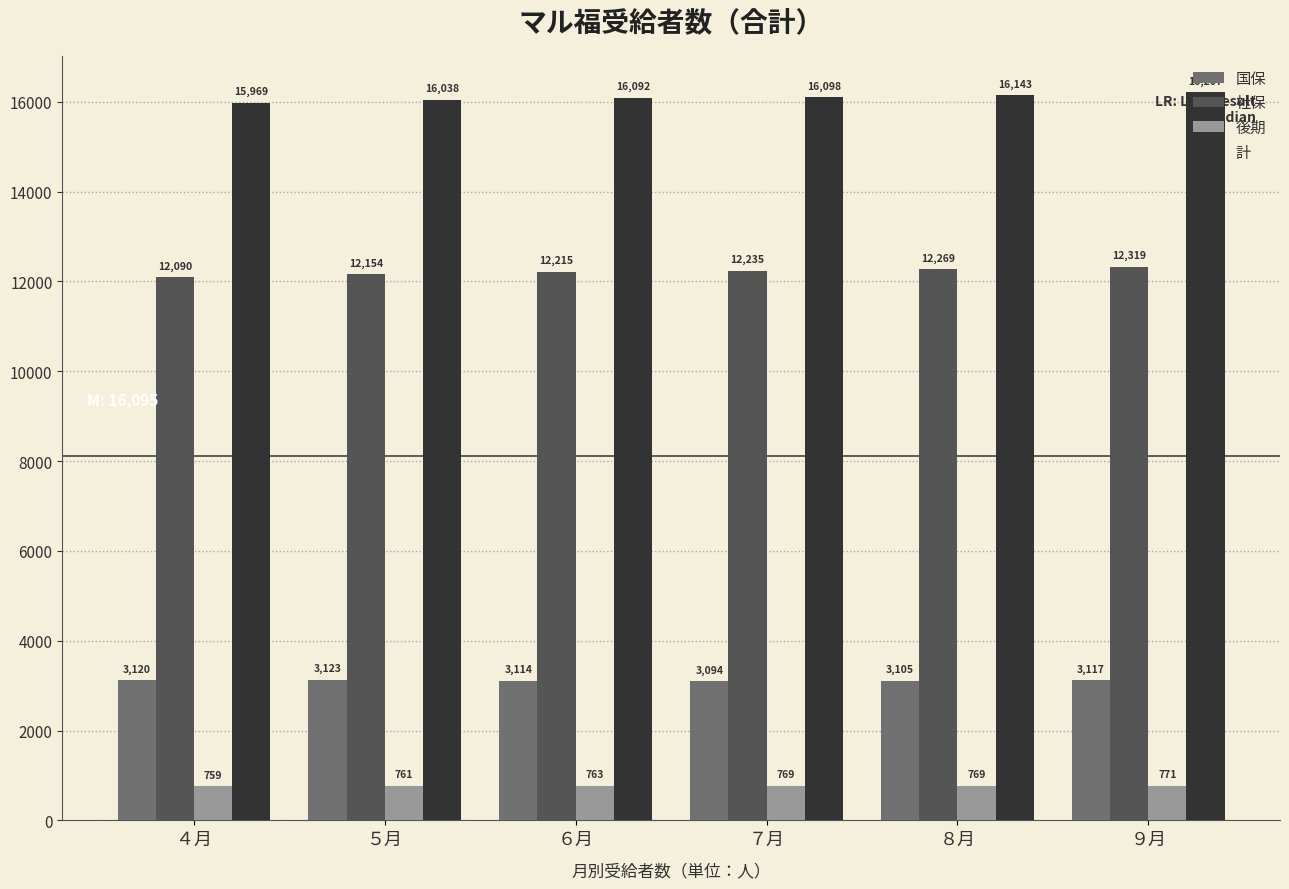

What is the difference between the maximum and minimum values in the 社保 series?

229